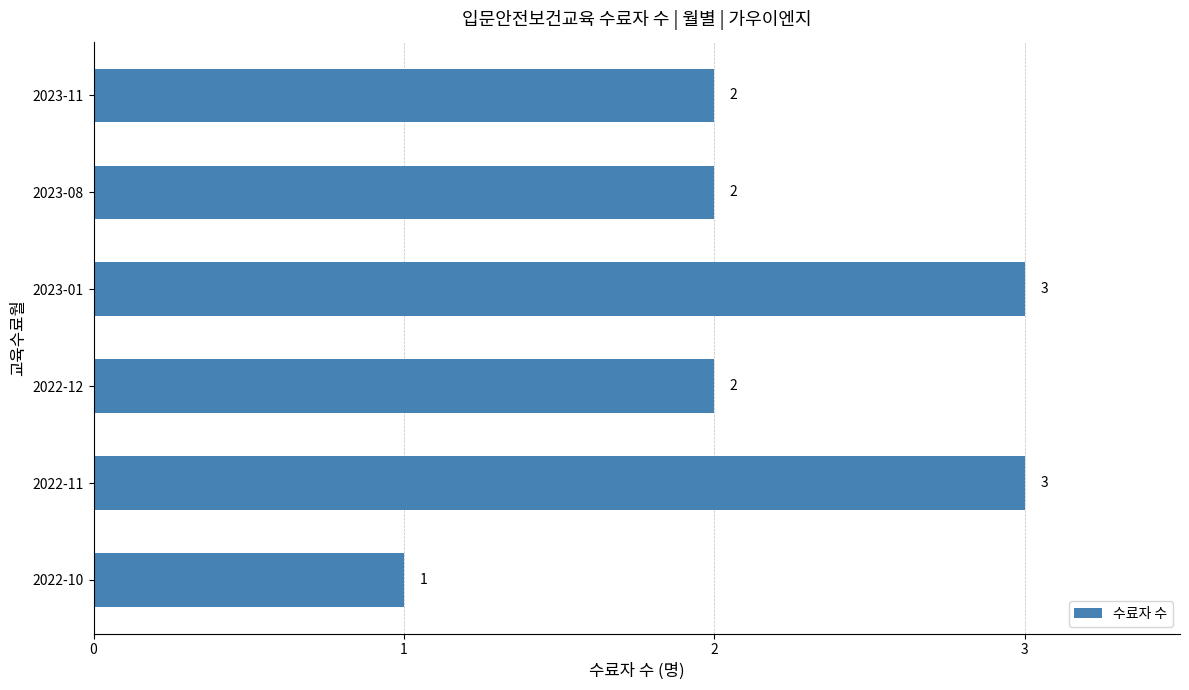

The chart shows a value of 1 at 2022-12. True or false?

False